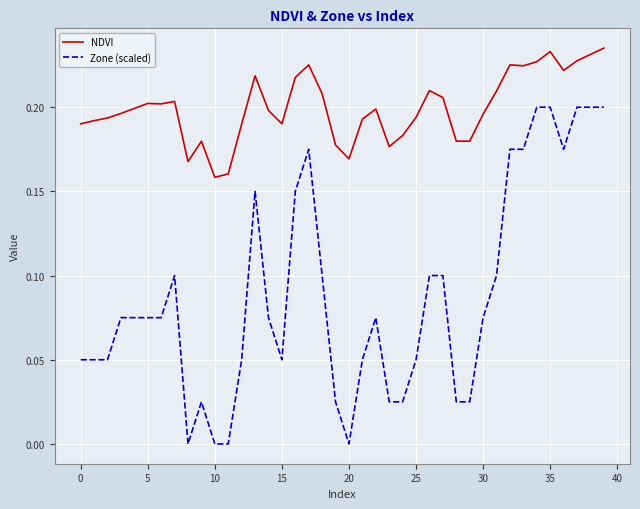

Which series has the largest range (max minus min)?

Zone (scaled)